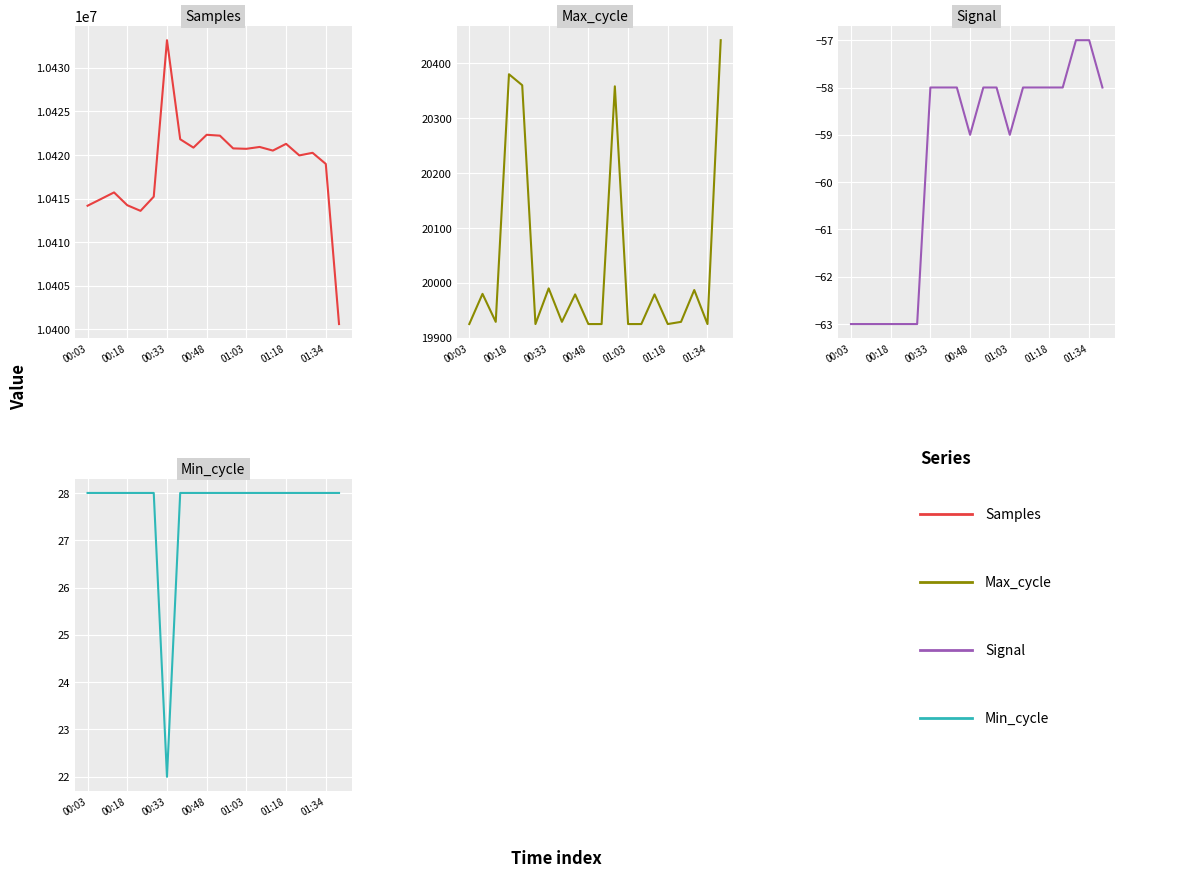

How many categories are shown in the chart?

20